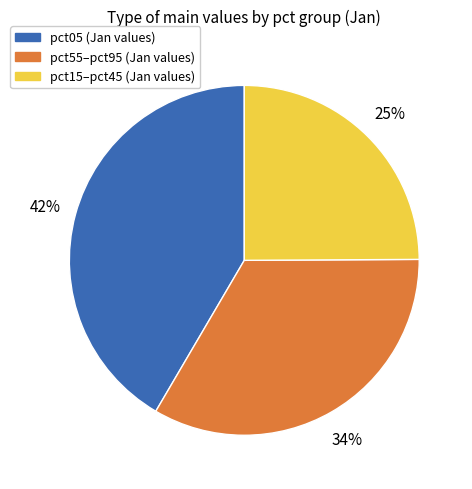

Is there any slice that represents more than half of the pie?

No